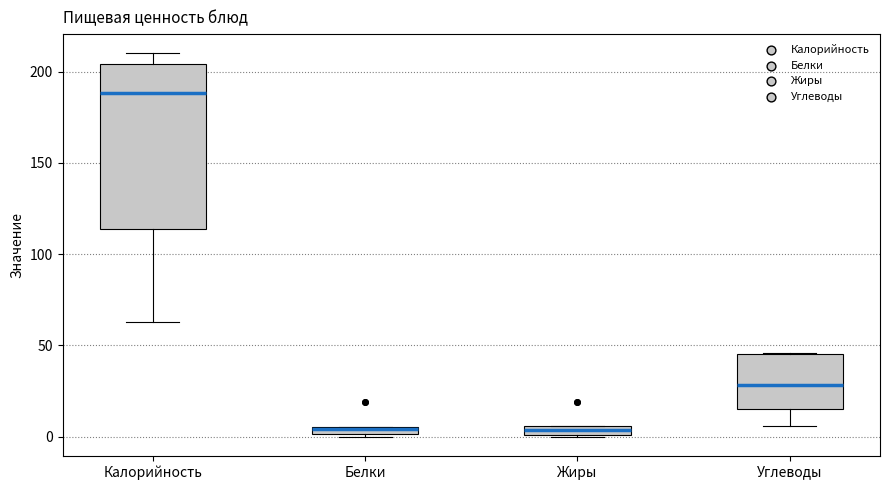

Where does the lower whisker of the box for Калорийность end on the y-axis? The values are not printed on the chart, so give them approximately, as read against the axis.

65